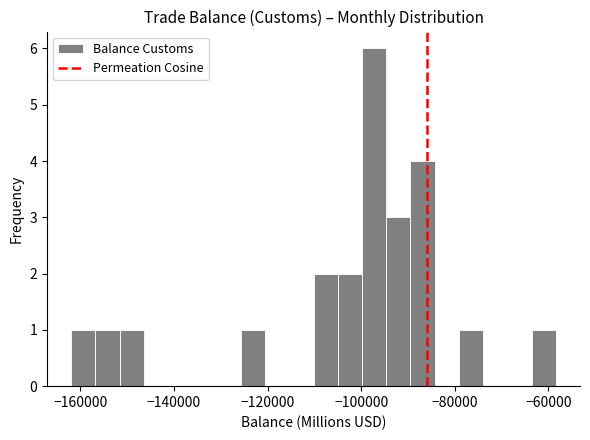

Read against the x-axis, roughly where is the centre of the tallest bar?

-98000